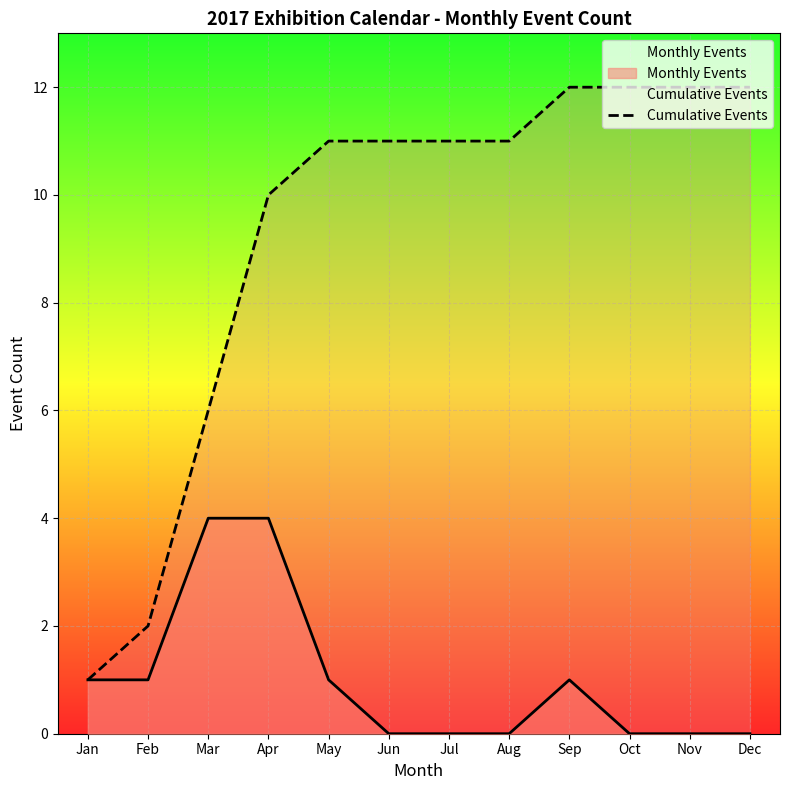

Where does the data first go above 11?

Sep